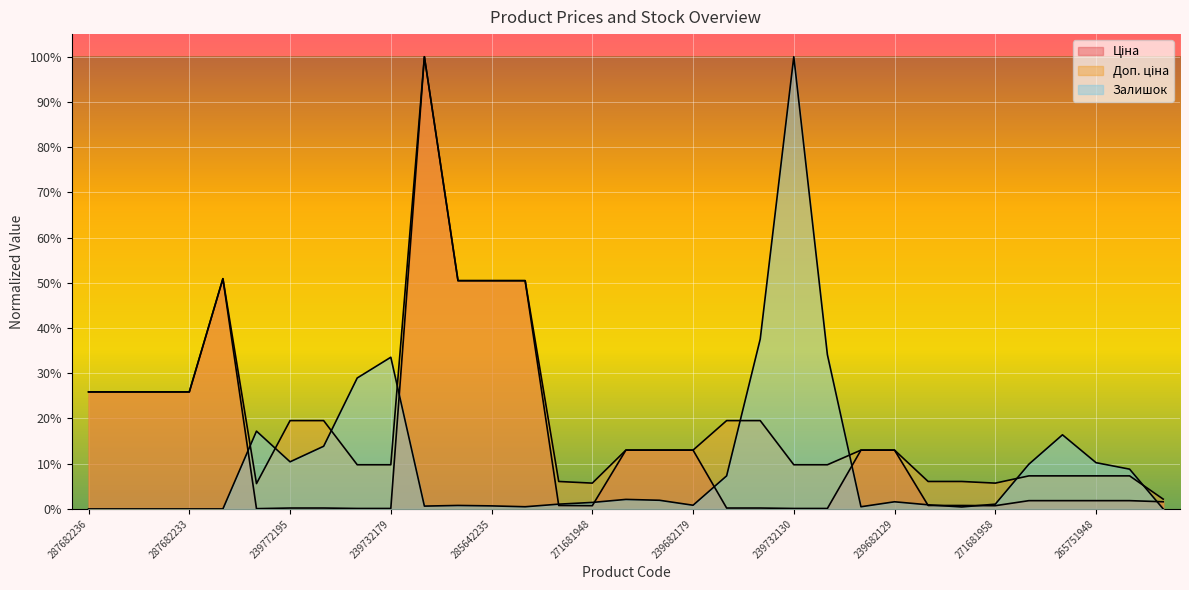

At 239732130, list the series in order from smallest to largest.

Ціна, Доп. ціна, Залишок